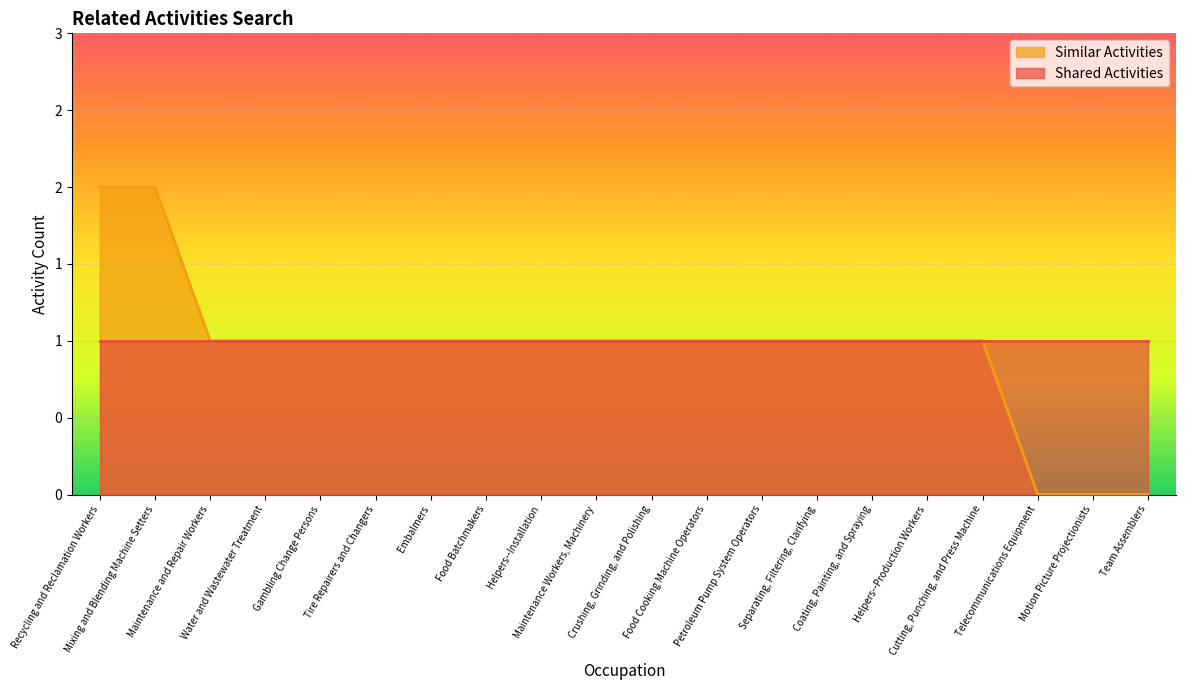

What is the label of the 5th point from the left?

Gambling Change Persons